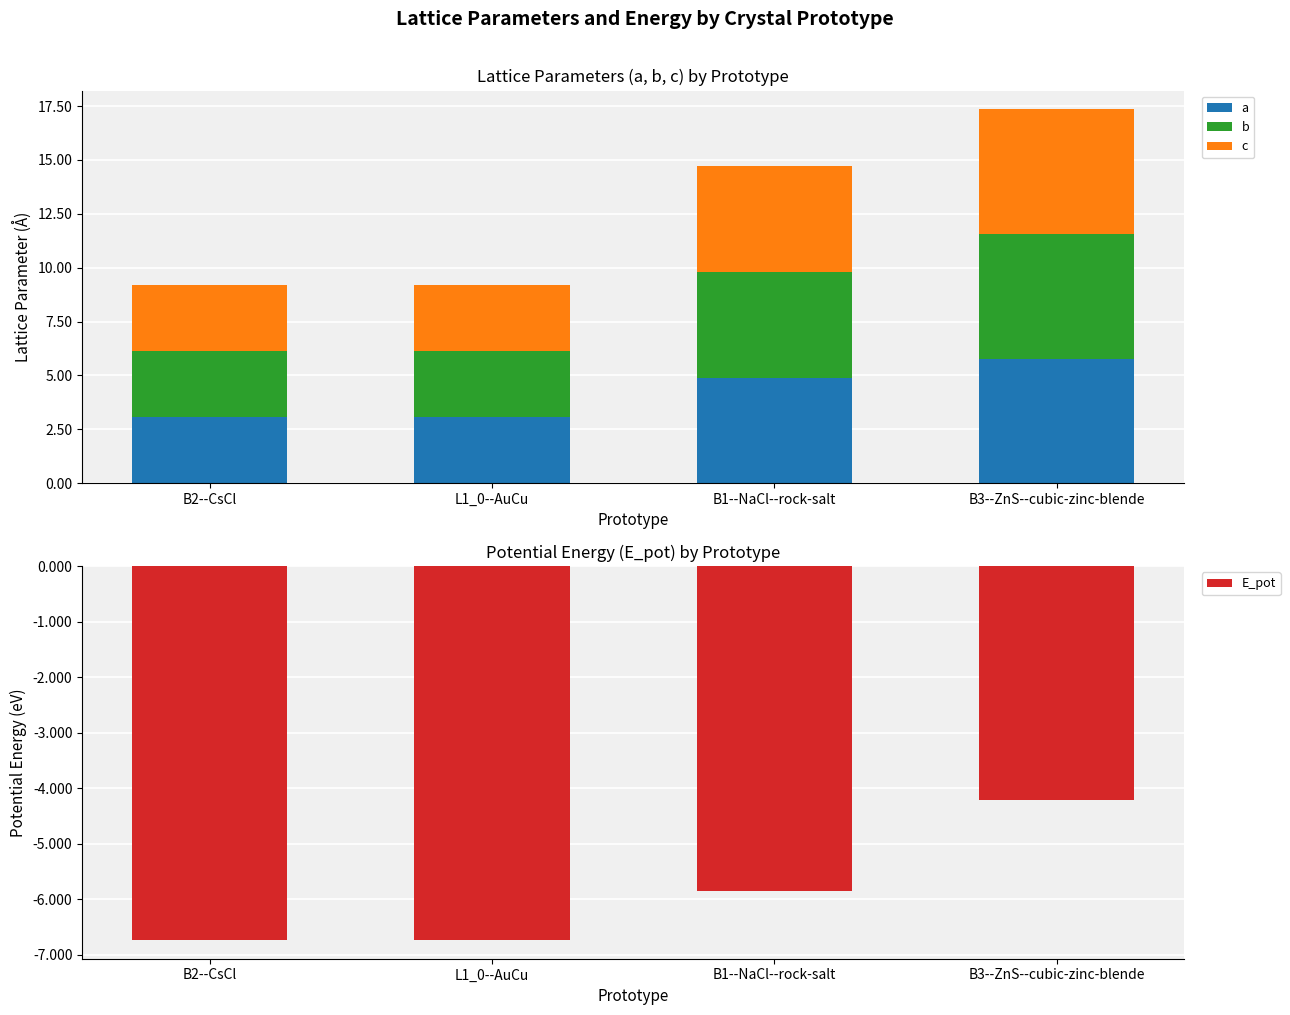

What are all the series names shown in the legend?

a, b, c, E_pot